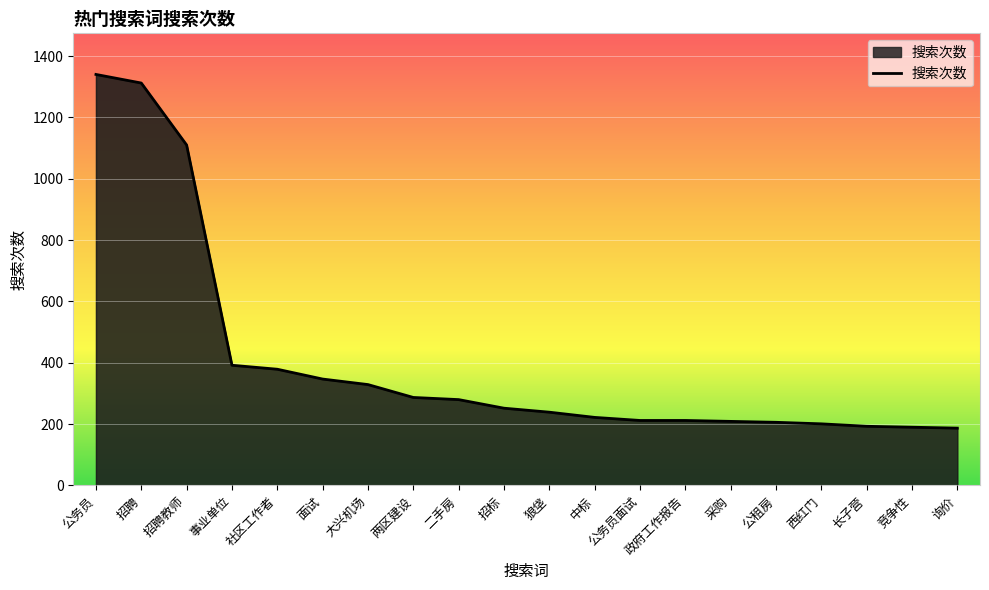

What is the sum of all values?

8099